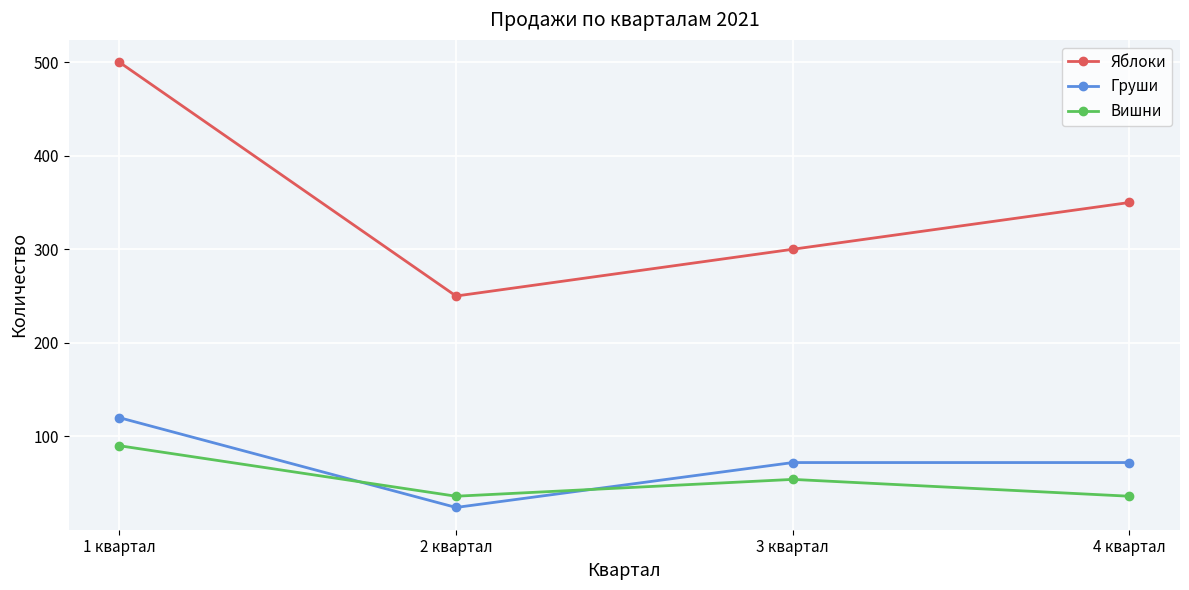

Reading left to right, transcribe all the data shown in this chart.

Яблоки: 1 квартал=500	2 квартал=250	3 квартал=300	4 квартал=350
Груши: 1 квартал=120	2 квартал=24	3 квартал=72	4 квартал=72
Вишни: 1 квартал=90	2 квартал=36	3 квартал=54	4 квартал=36